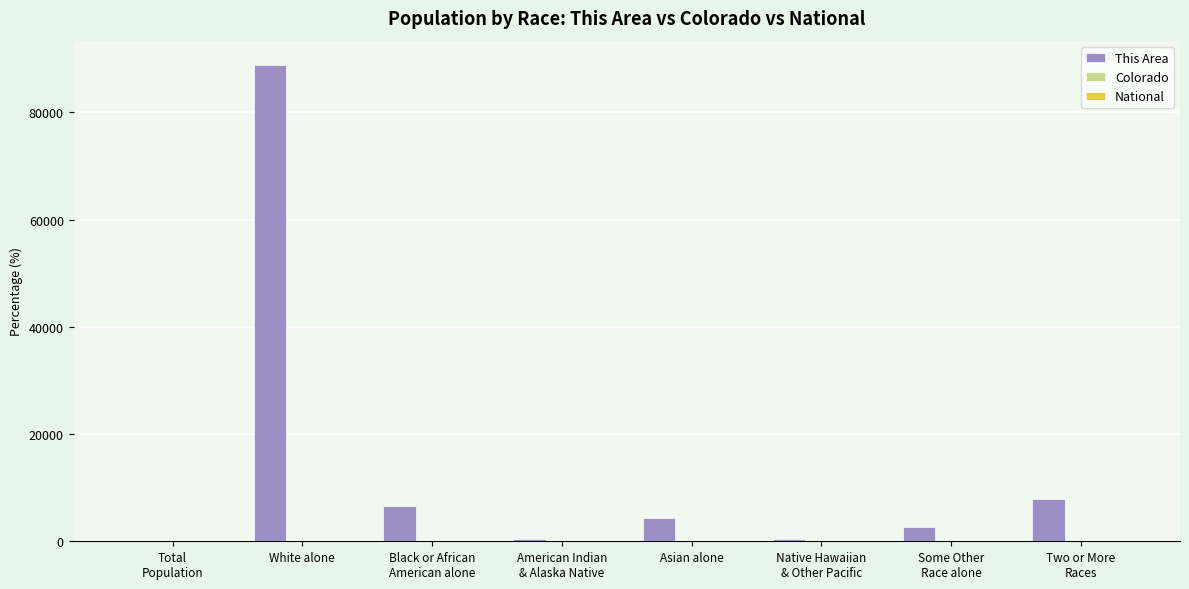

What is the maximum value shown in the chart?

88950.0